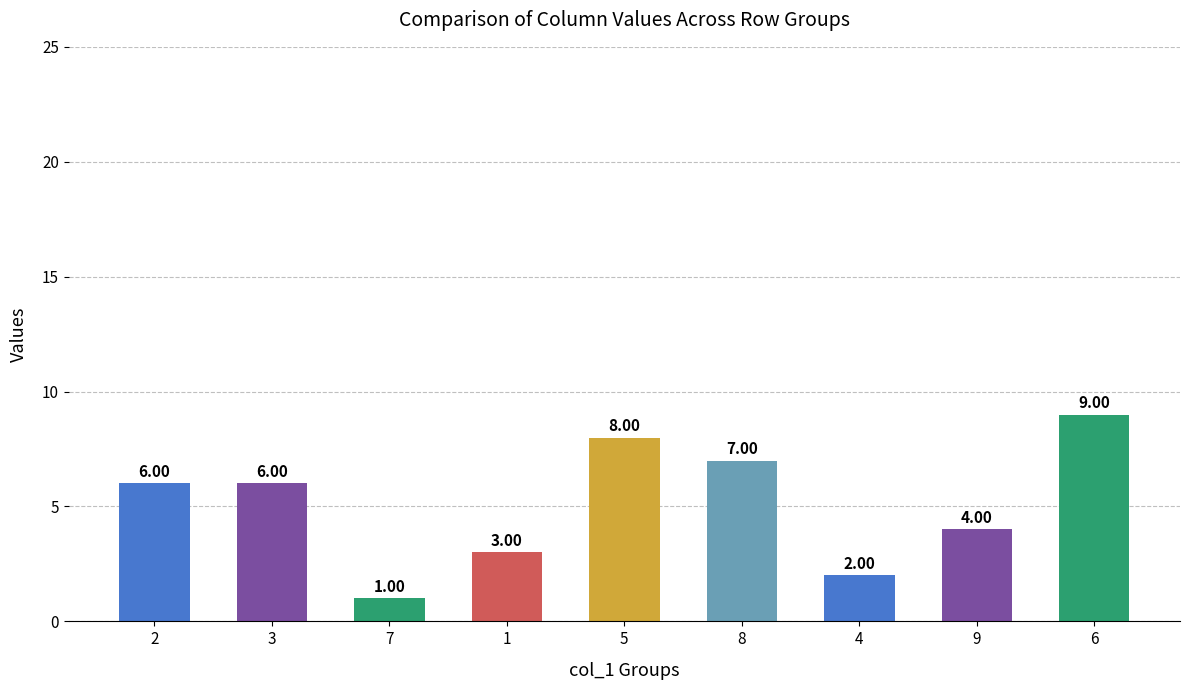

How many data points are less than 6?

4